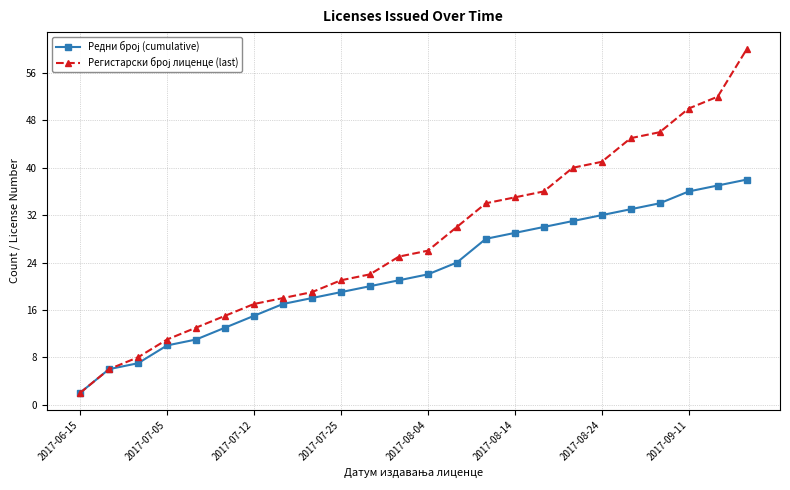

How many lines are shown in the chart?

2